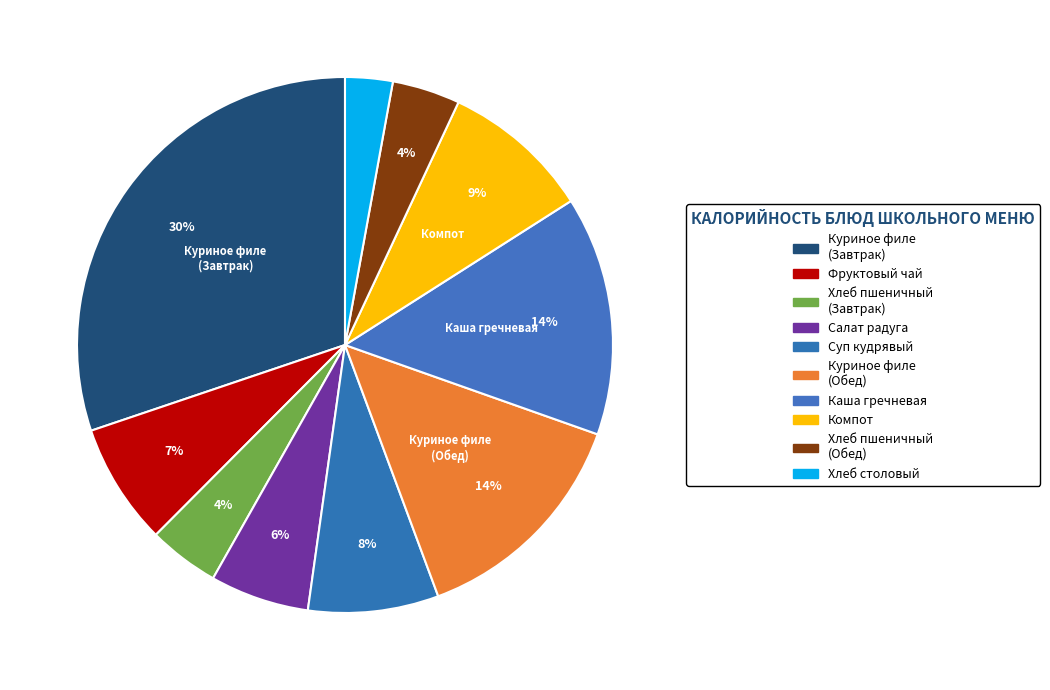

How many segments does this pie chart have?

10